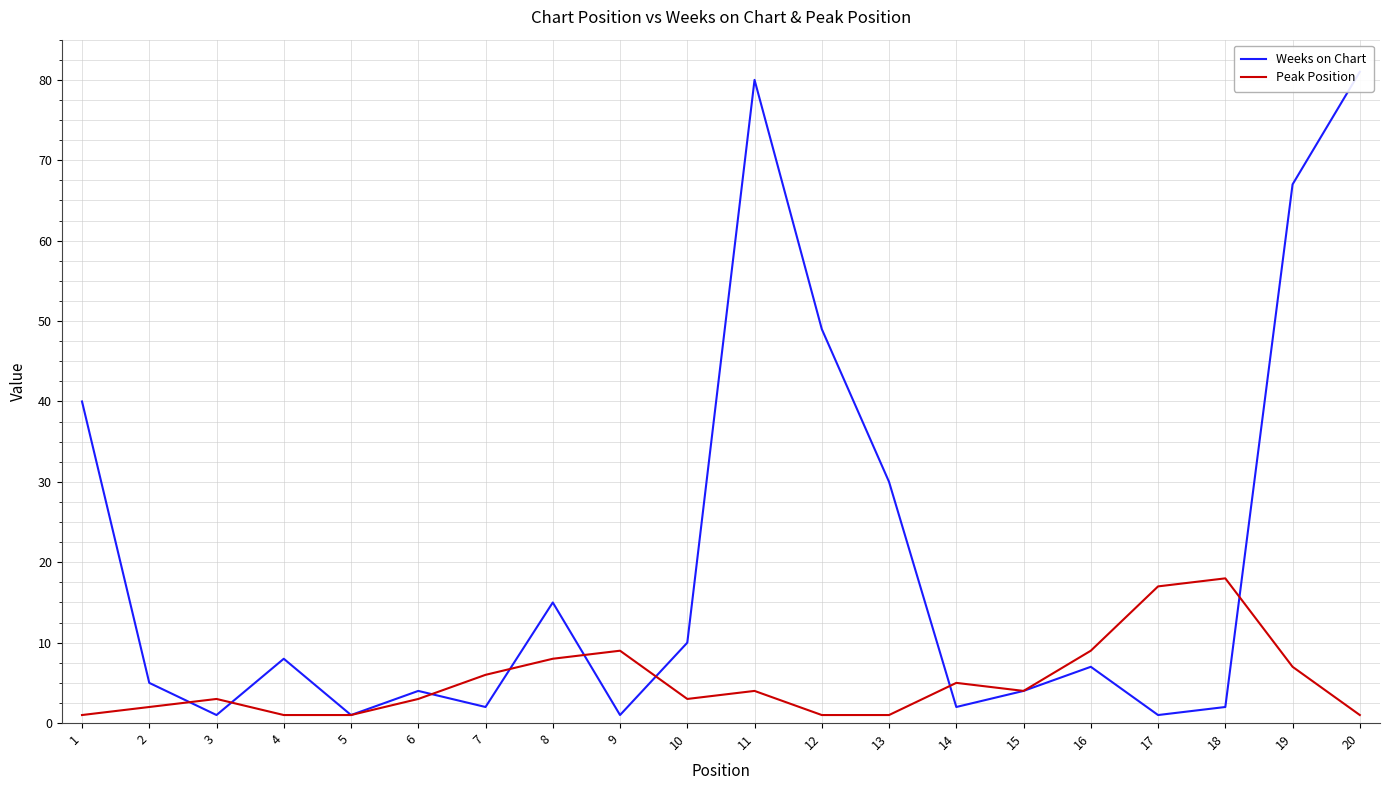

What is the sum of all Weeks on Chart values?

410